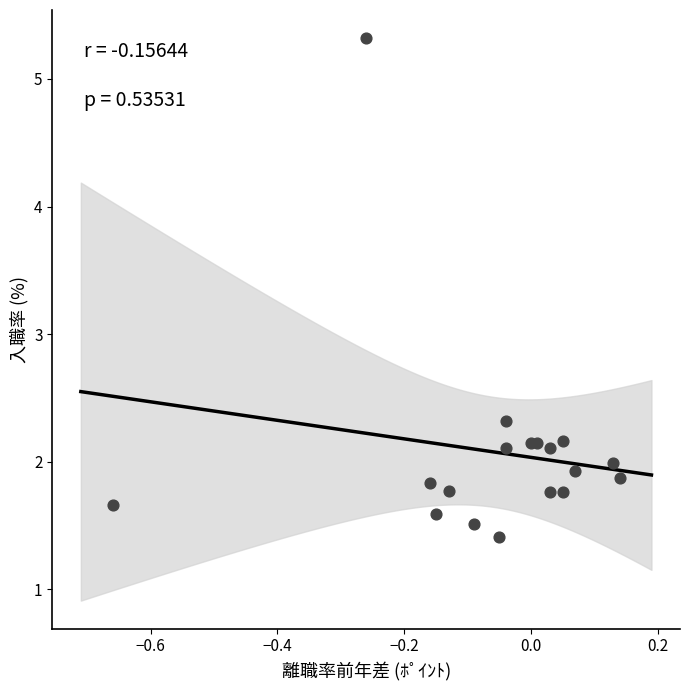

What is the range of Y values (max minus min)?

3.9